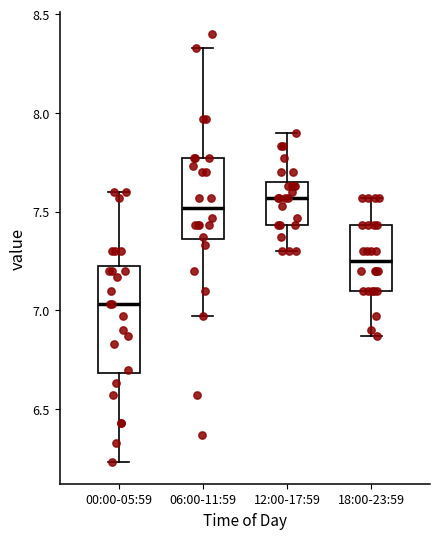

Which box is the tallest, from its lower edge to its upper edge?

00:00-05:59